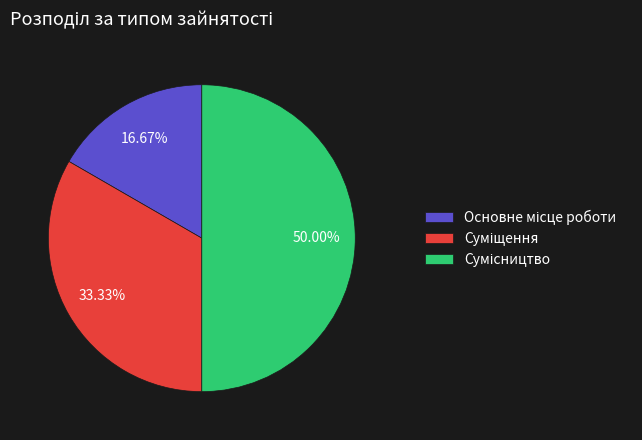

Which slice is the largest?

Сумісництво